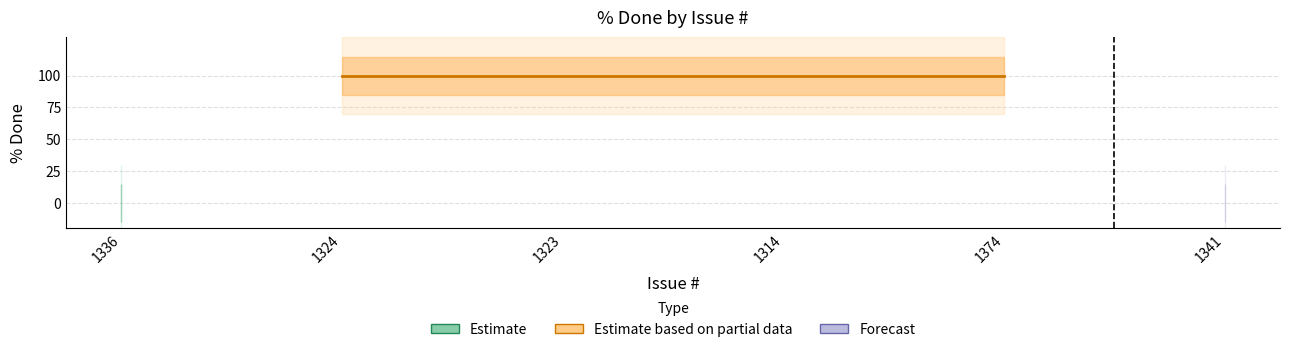

How many categories are shown in the chart?

6